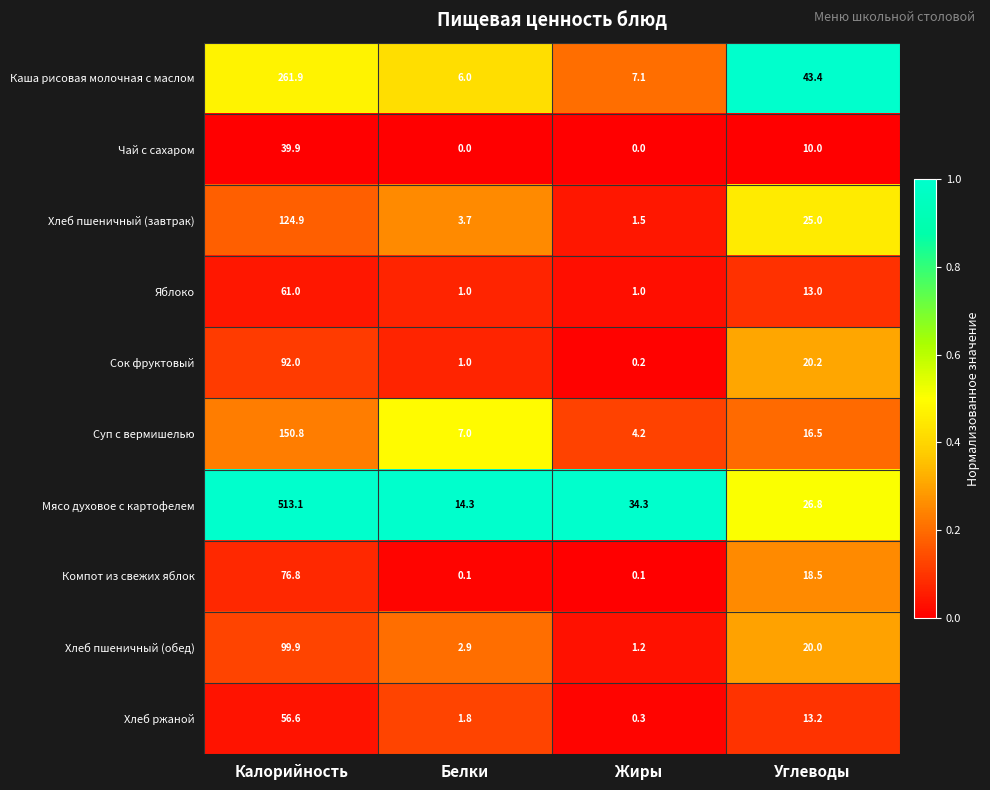

How many categories are shown in the chart?

4